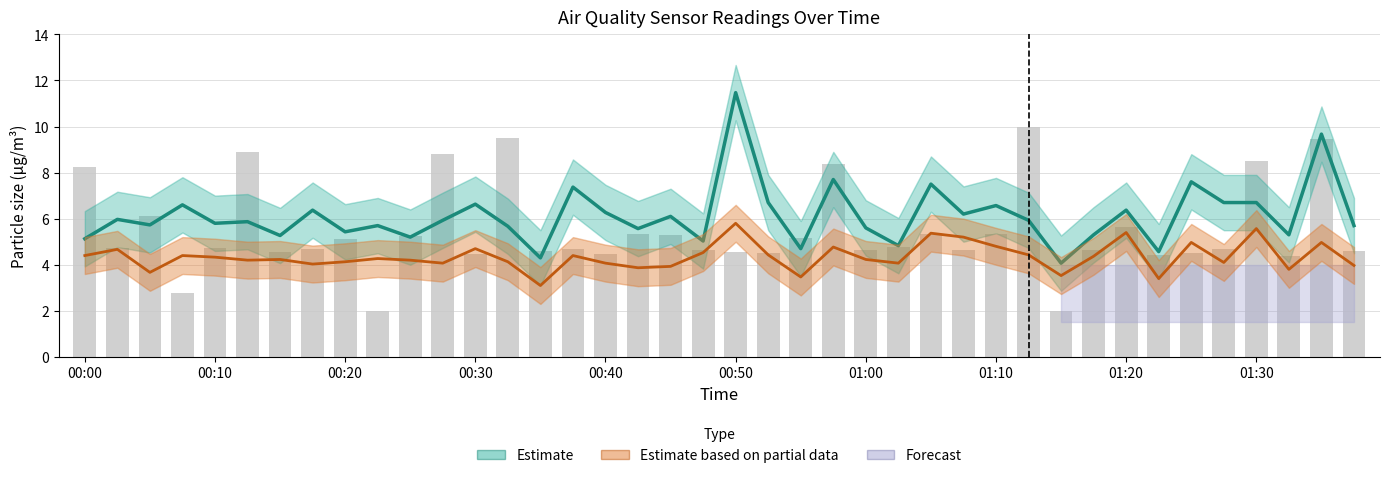

Where does the Estimate based on partial data series first go above 4?

00:00